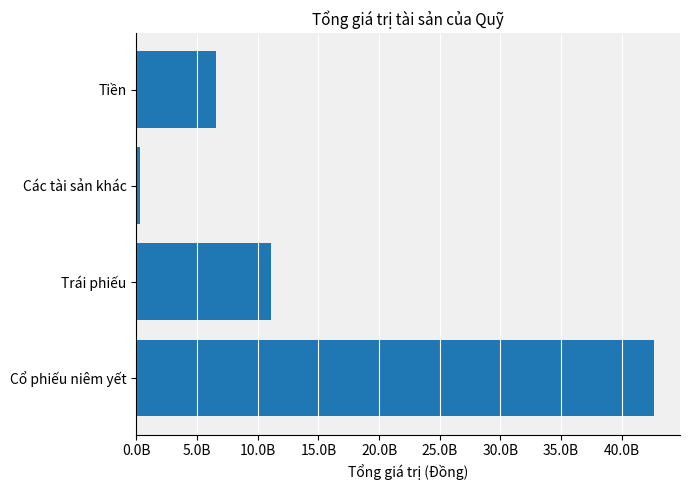

What is the minimum value shown in the chart?

318790497